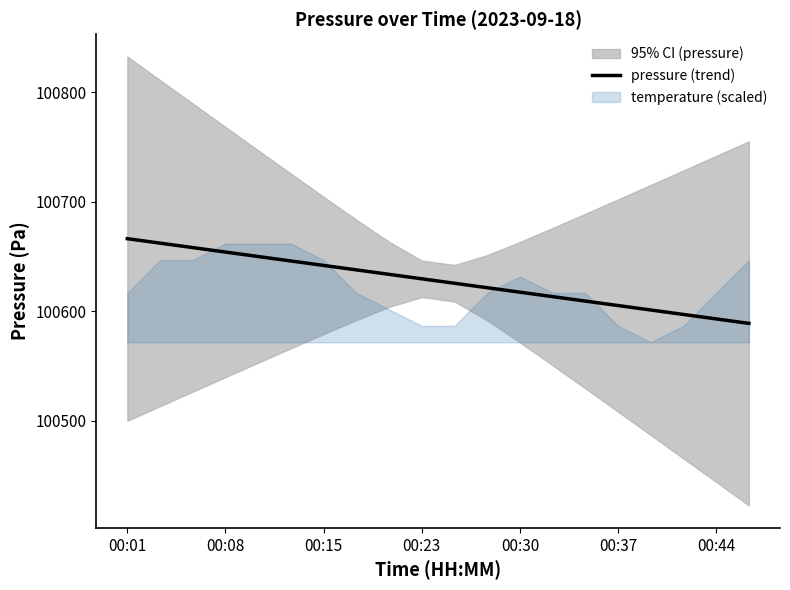

The value of pressure (trend) at 00:23 is 100629.6. True or false?

True